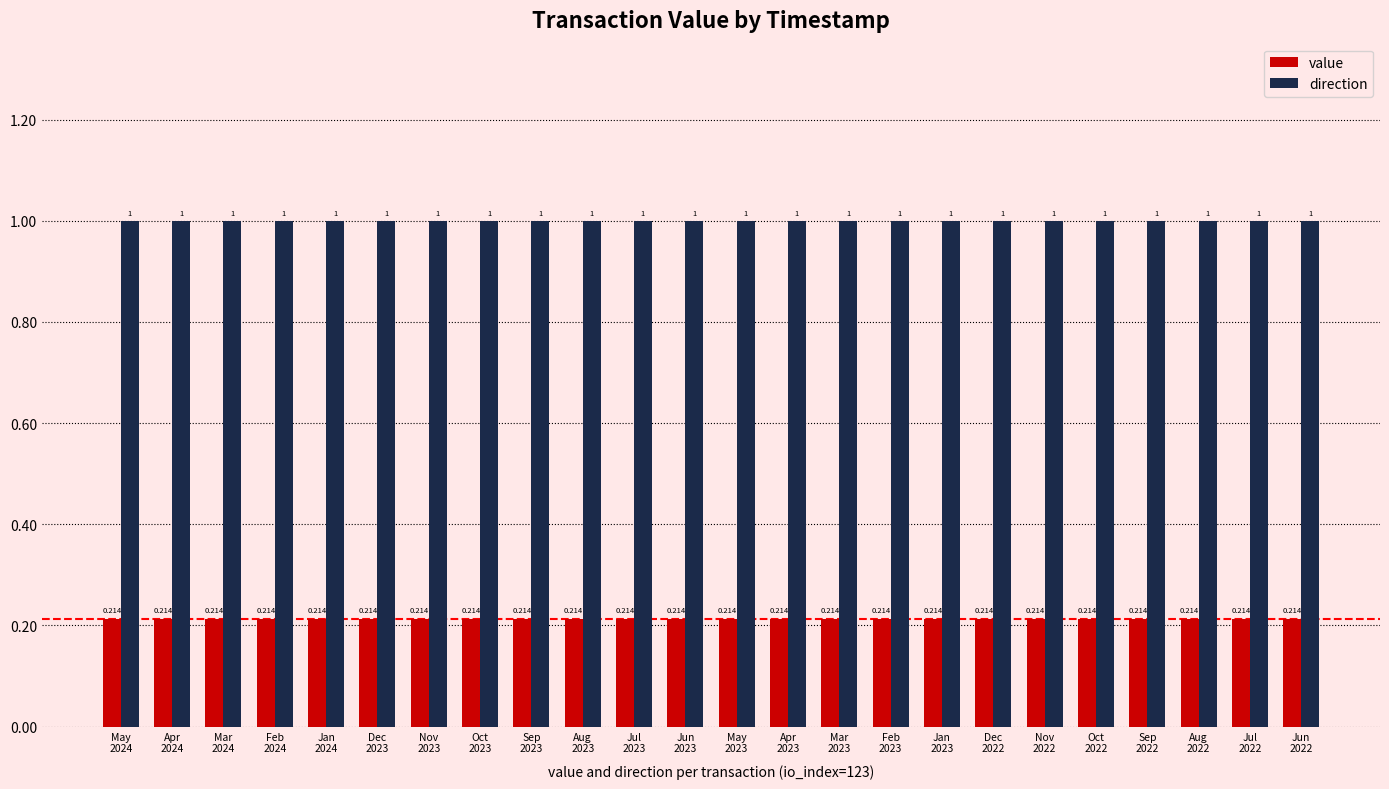

How many groups of bars are there?

24